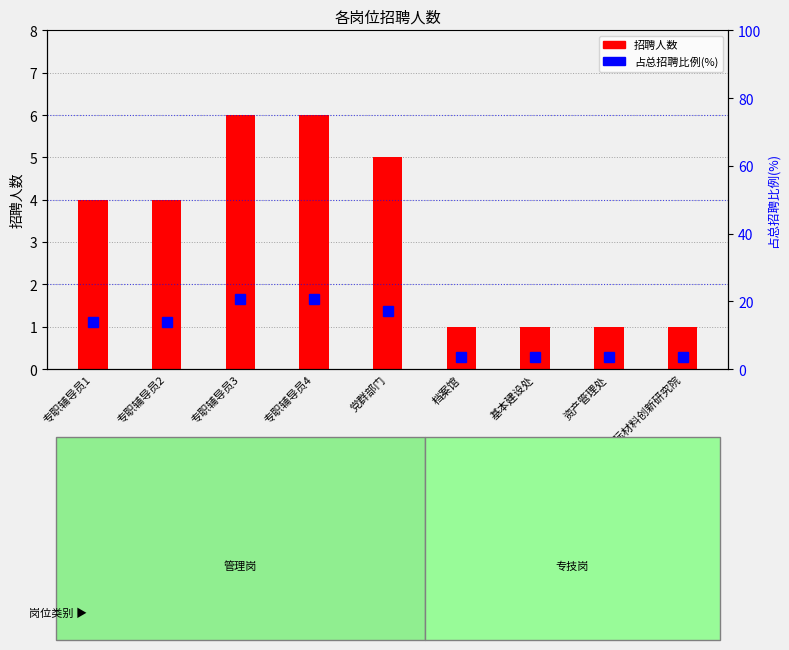

What is the difference between the second highest and minimum values in the 招聘人数 series?

5.0